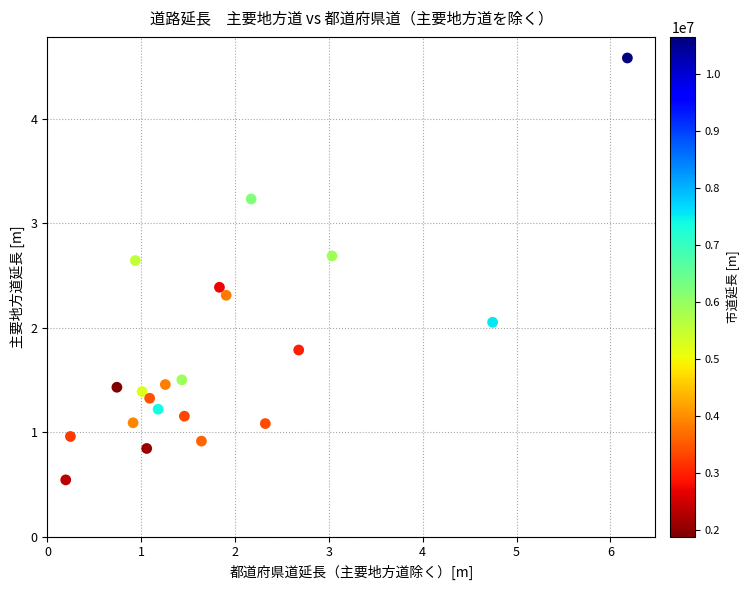

What Y value in the scatter plot is closest to 2?

2.1